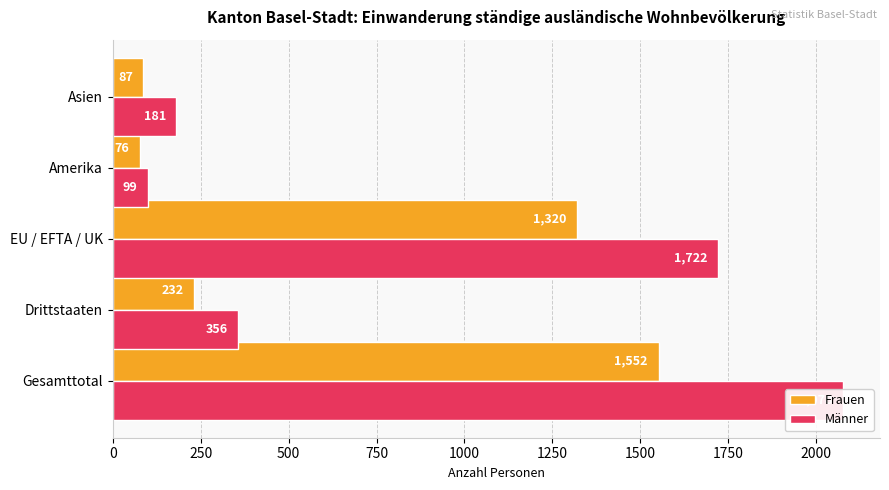

Reading right to left, list all the values displayed in this chart.

Frauen: 1000=87	750=76	500=1320	250=232	0=1552
Männer: 1000=181	750=99	500=1722	250=356	0=2078